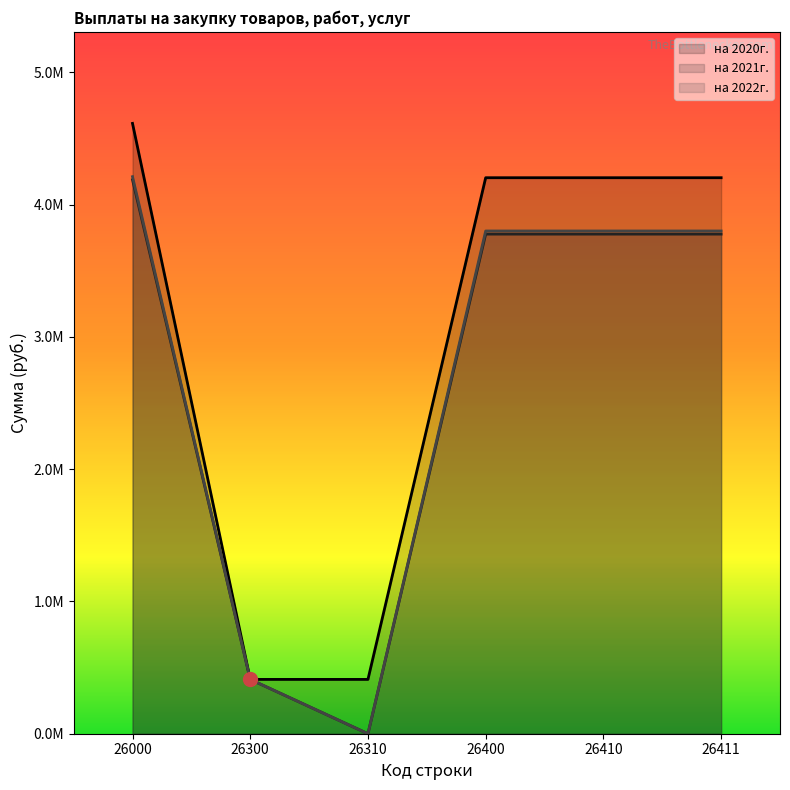

The на 2020г. series shows 4614768.3 at 26000. True or false?

True